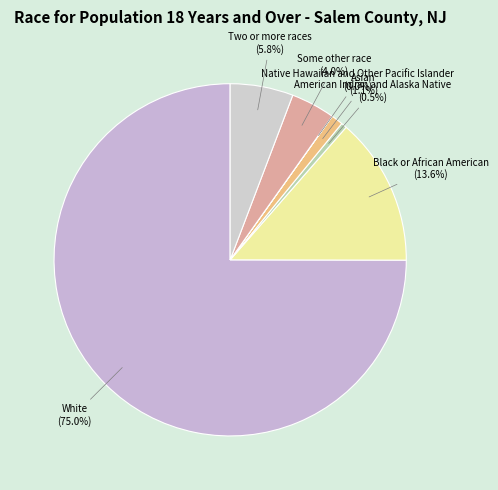

To the nearest percent, what portion does Two or more races represent?

6%